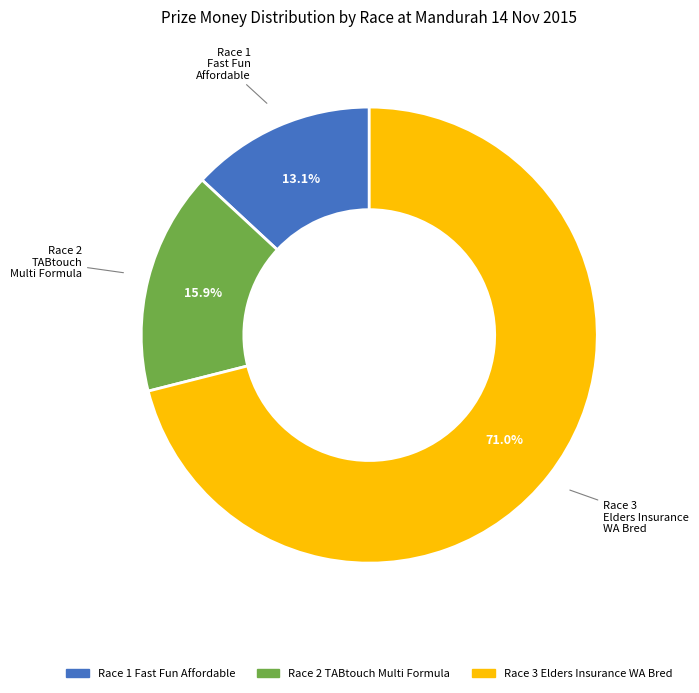

Between Race 1 Fast Fun Affordable and Race 2 TABtouch Multi Formula, which is larger?

Race 2 TABtouch Multi Formula